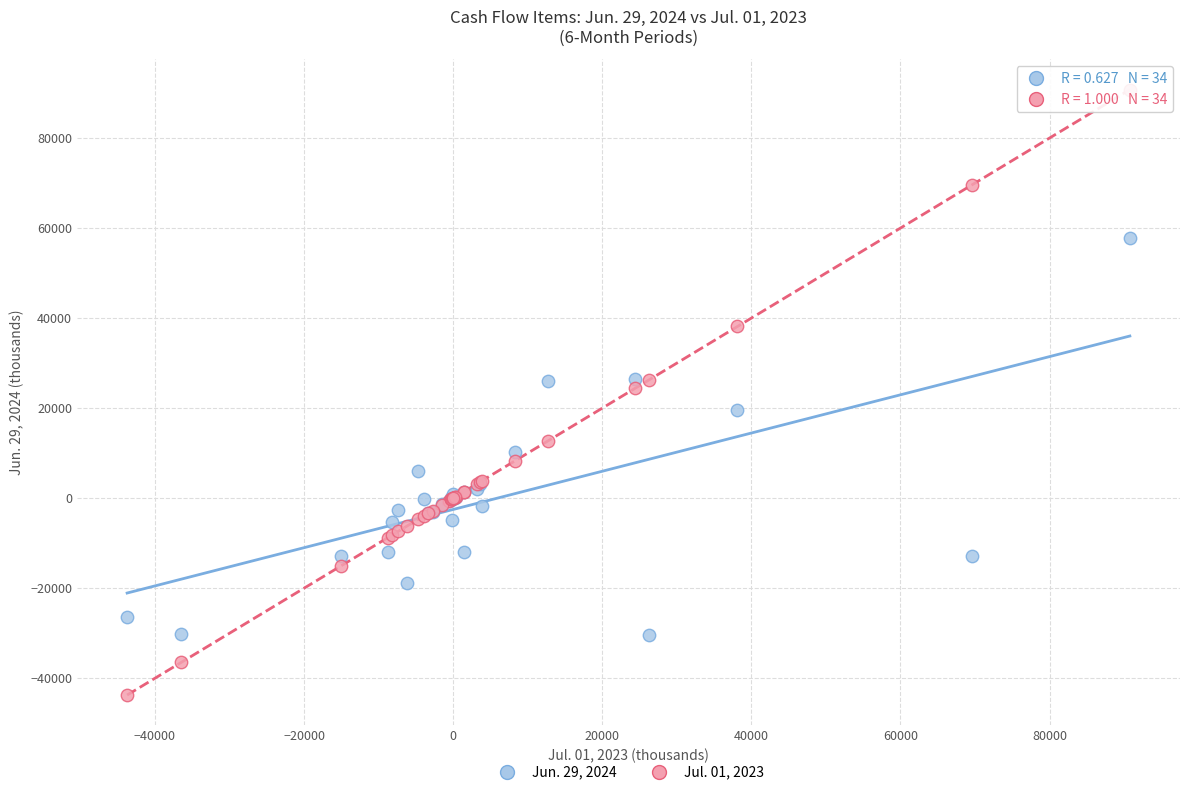

What is the X range (max minus min) for the scatter plot?

134501